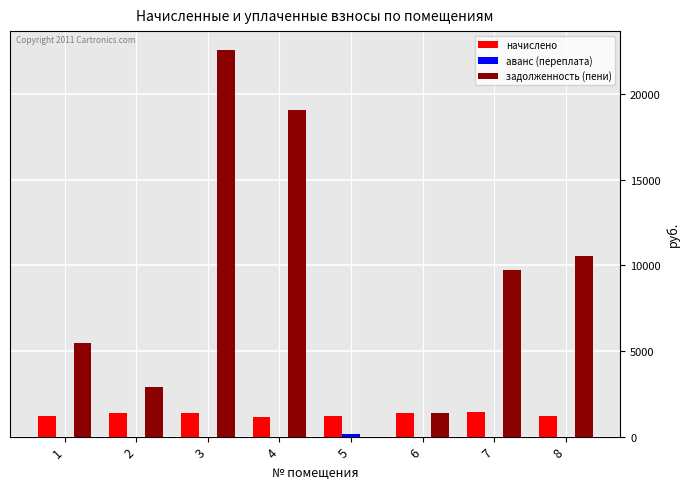

Which series changed the most between 2 and 3?

задолженность (пени)